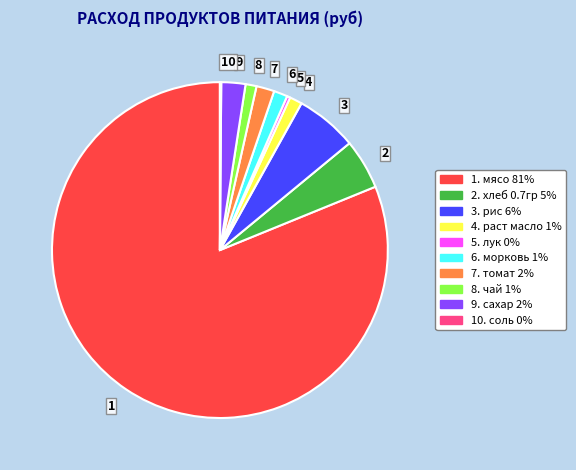

The 8 slice represents 1% of the pie. True or false?

True